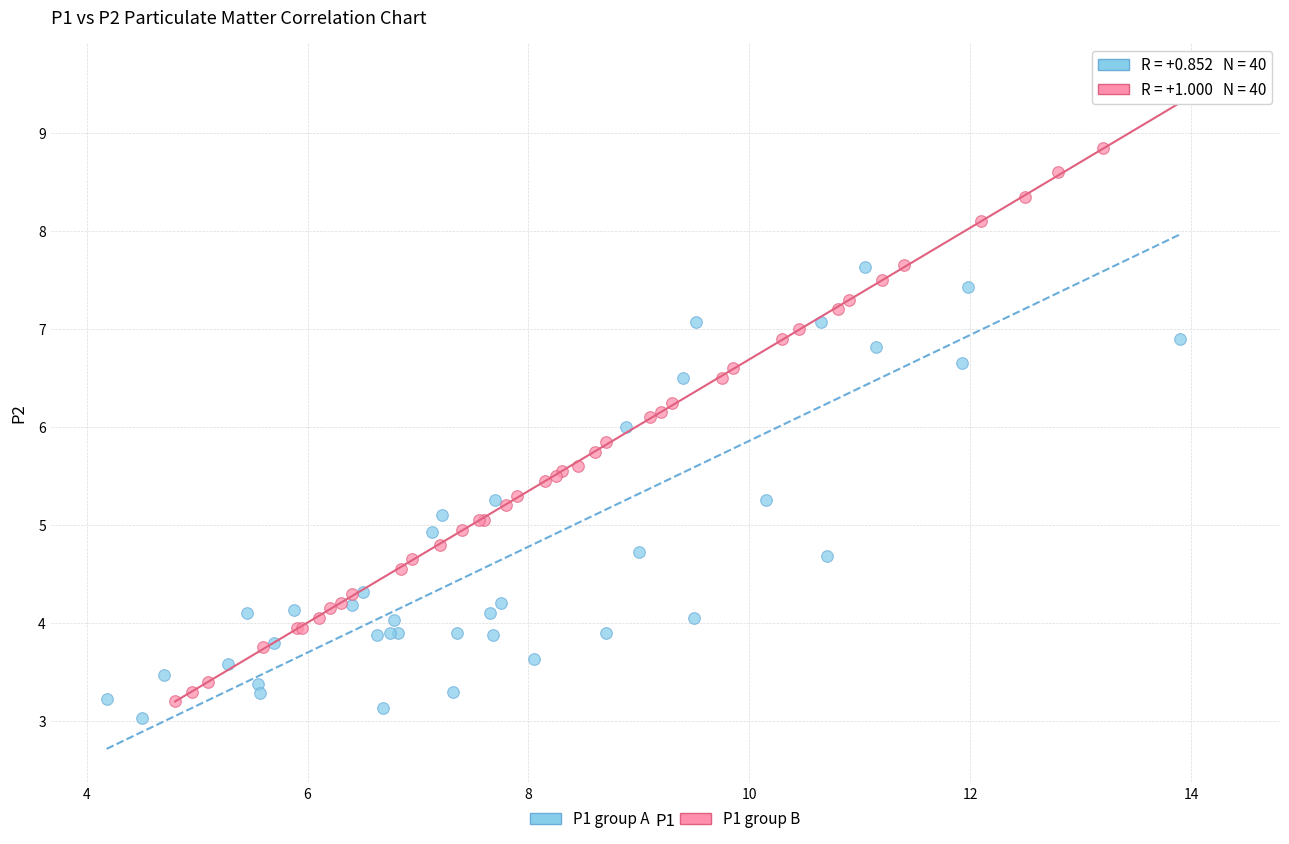

What are all the series names shown in the legend?

P1 group A, P1 group B